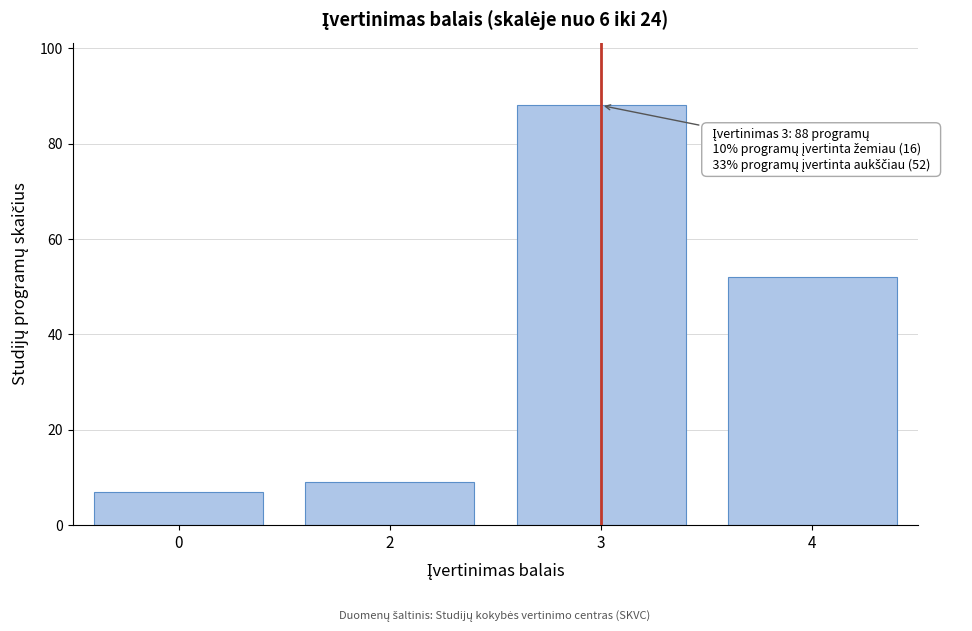

Reading left to right, extract all data points from this chart.

0=7	2=9	3=88	4=52